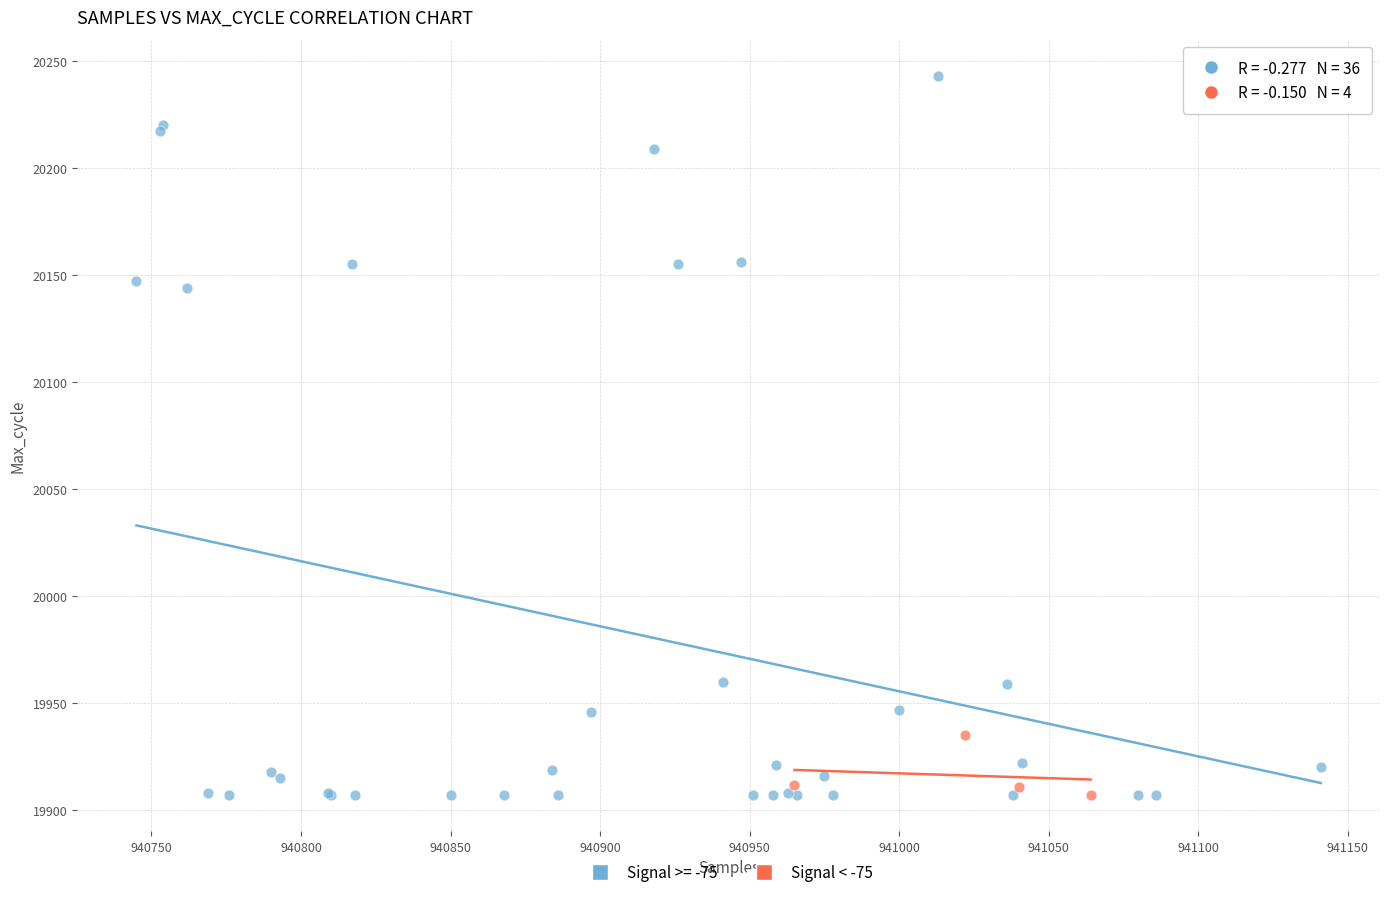

Which series has the widest spread of Y values?

Signal >= -75